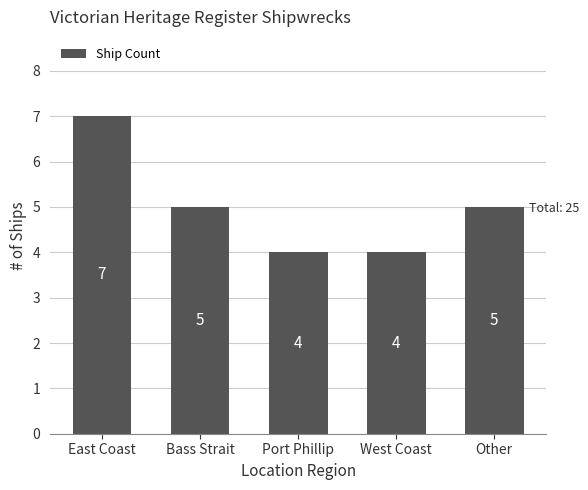

Reading left to right, what are all the values shown in this chart?

East Coast=7	Bass Strait=5	Port Phillip=4	West Coast=4	Other=5